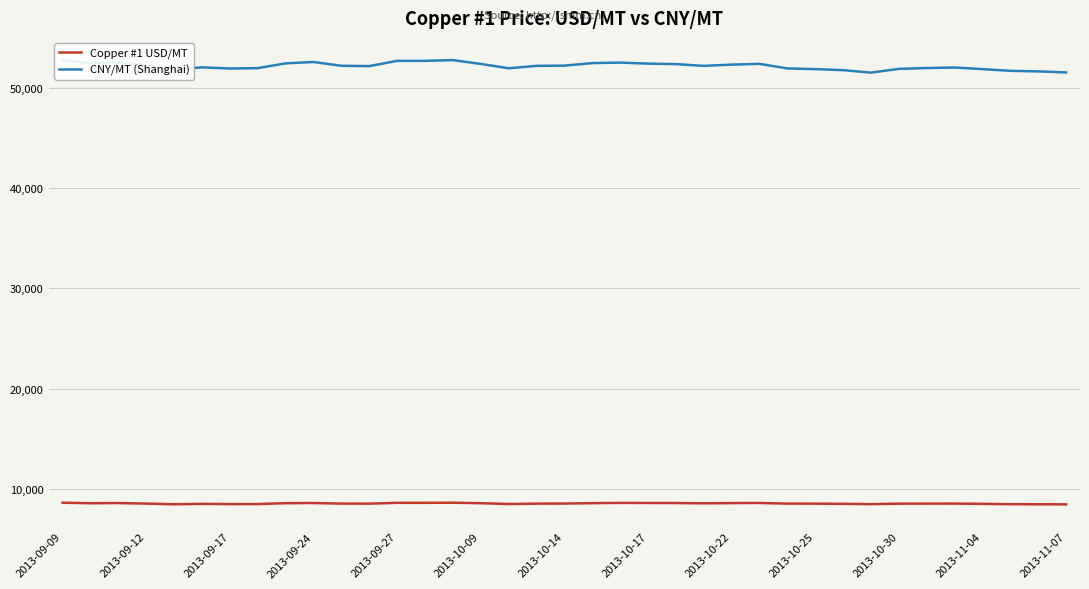

What value does the CNY/MT (Shanghai) series have at 2013-11-04?

51850.0